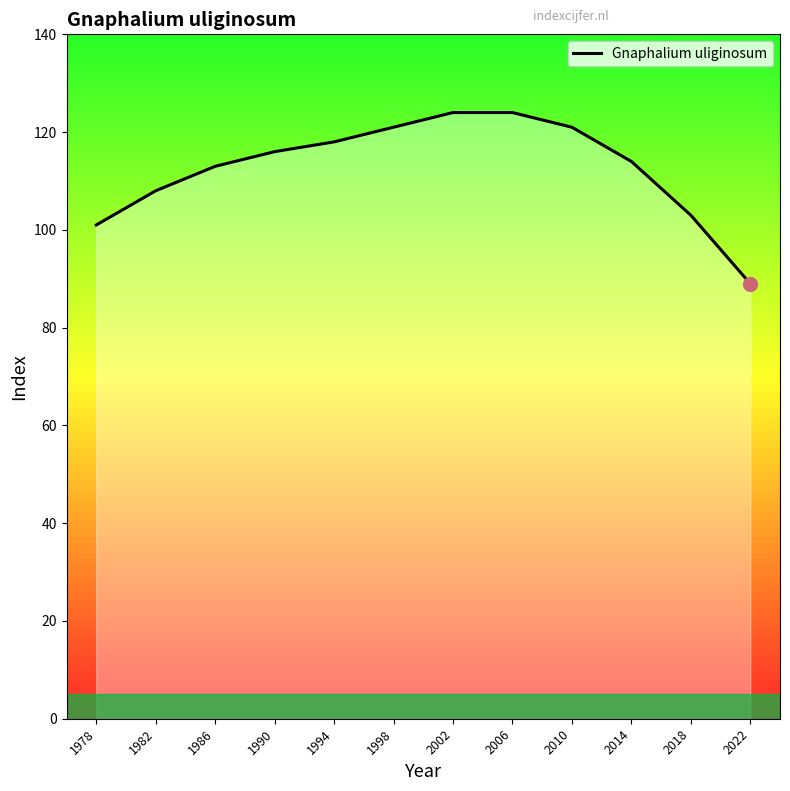

What is the change in value from 1978 to 1986?

+12